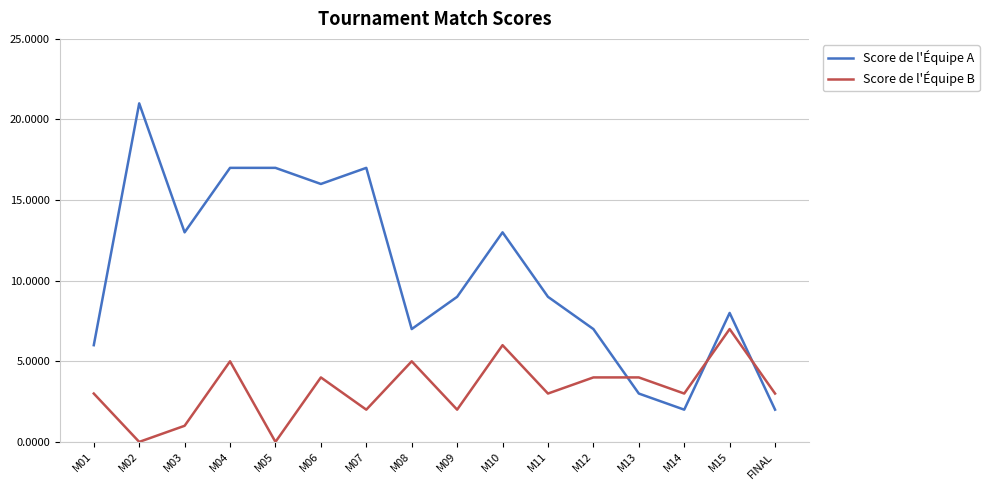

How many interior local valleys does the Score de l'Équipe A series have?

4